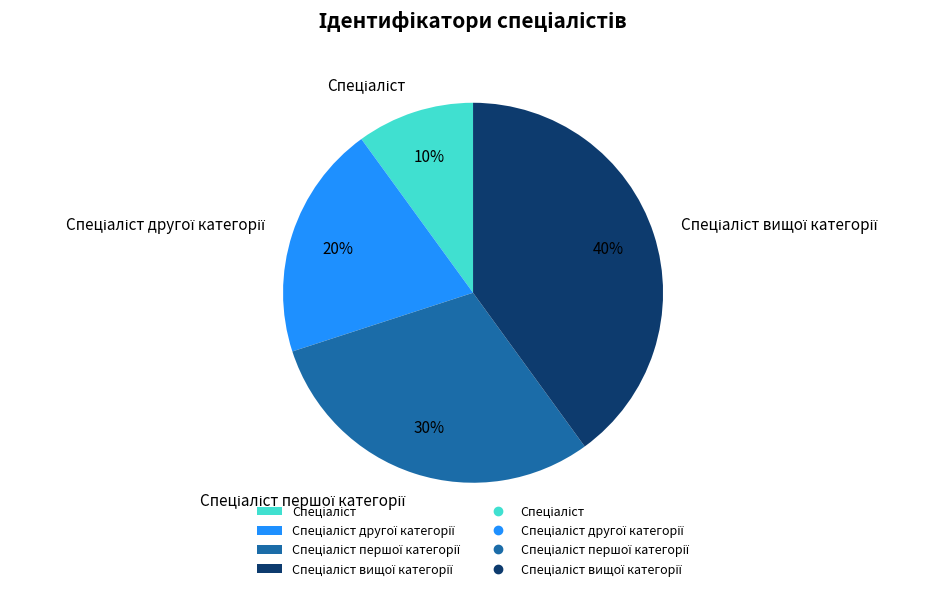

To the nearest percent, what is the difference between the largest and smallest slice percentages?

30%